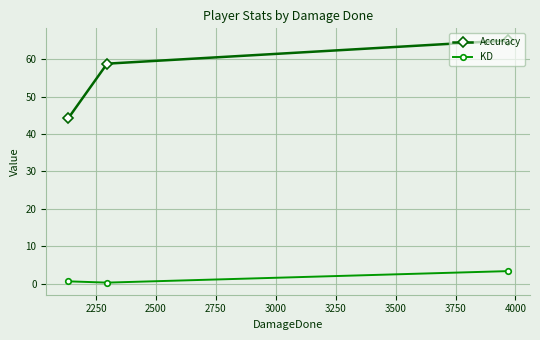

At how many categories does at least one series exceed 13?

3